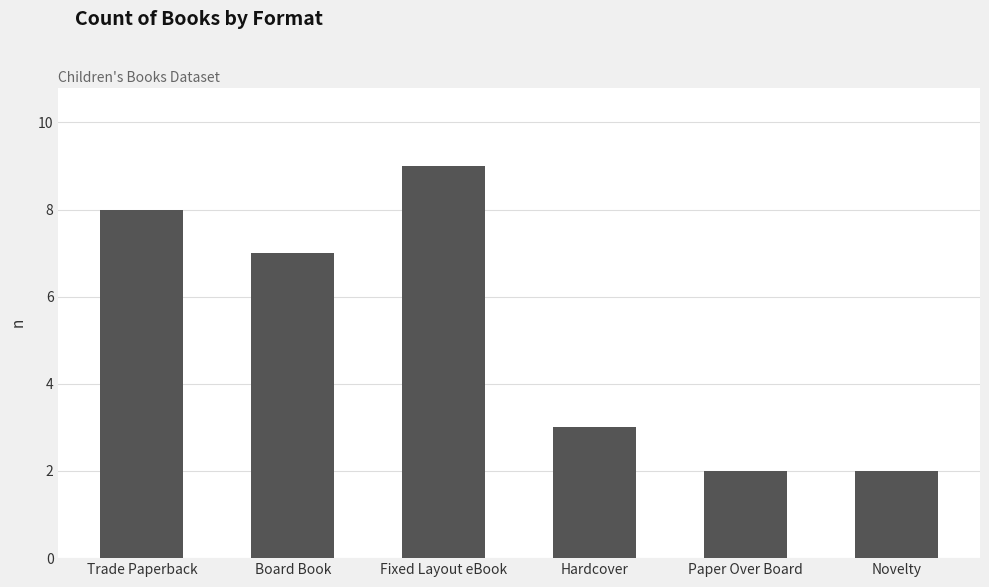

What is the maximum value shown in the chart?

9